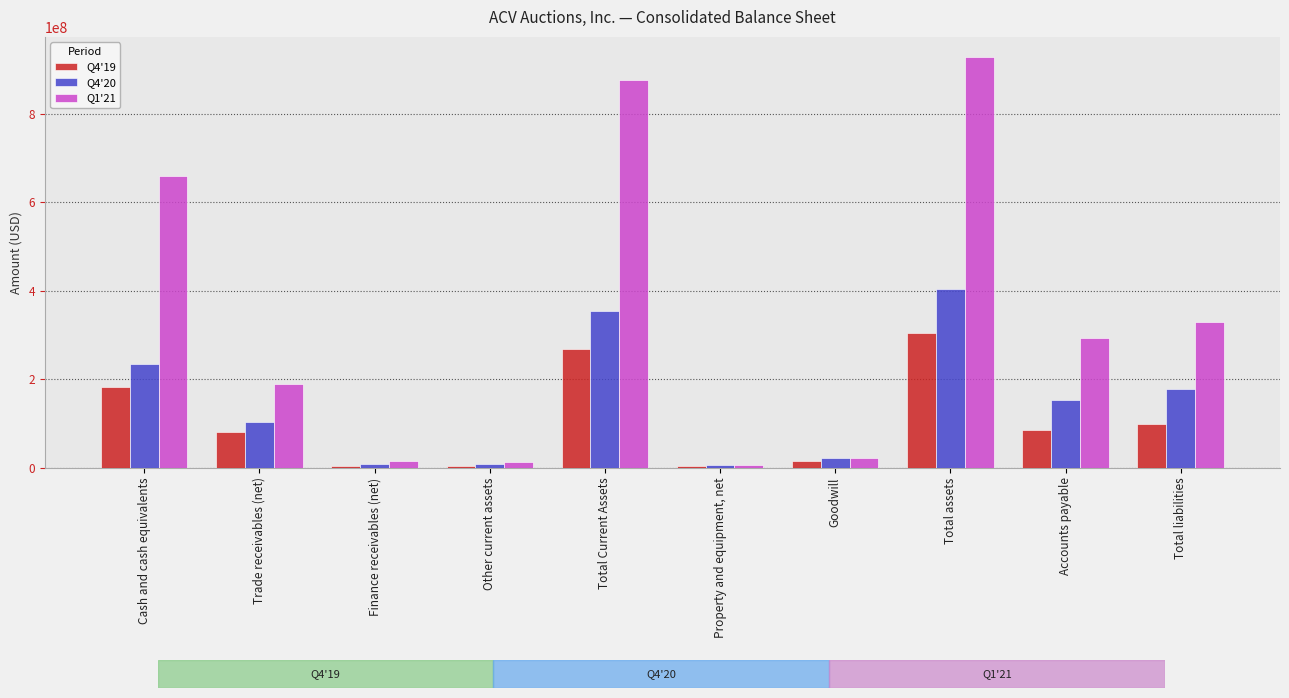

At which category is the sum across all series the highest?

Total assets